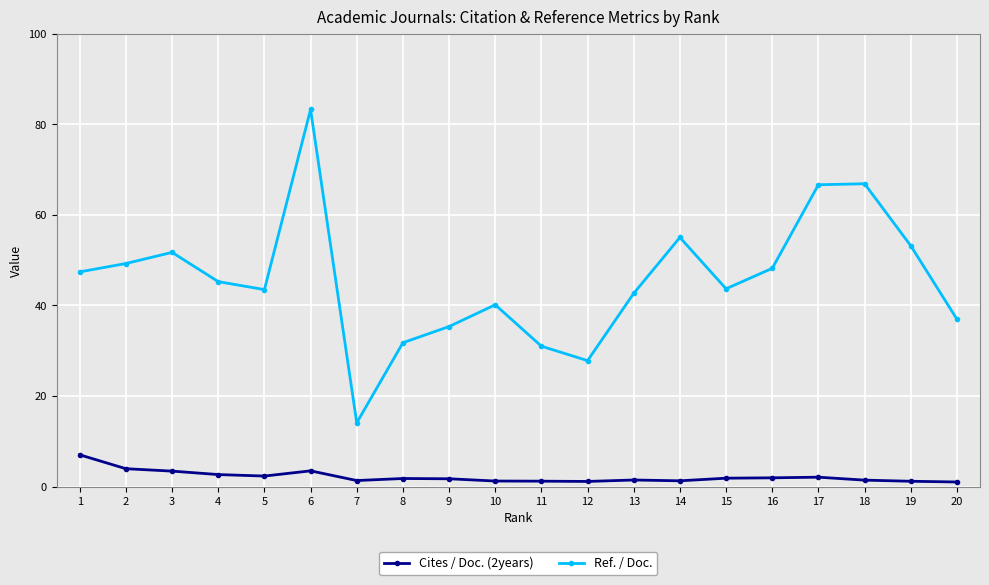

Rank the series at 2 from lowest to highest value.

Cites / Doc. (2years), Ref. / Doc.